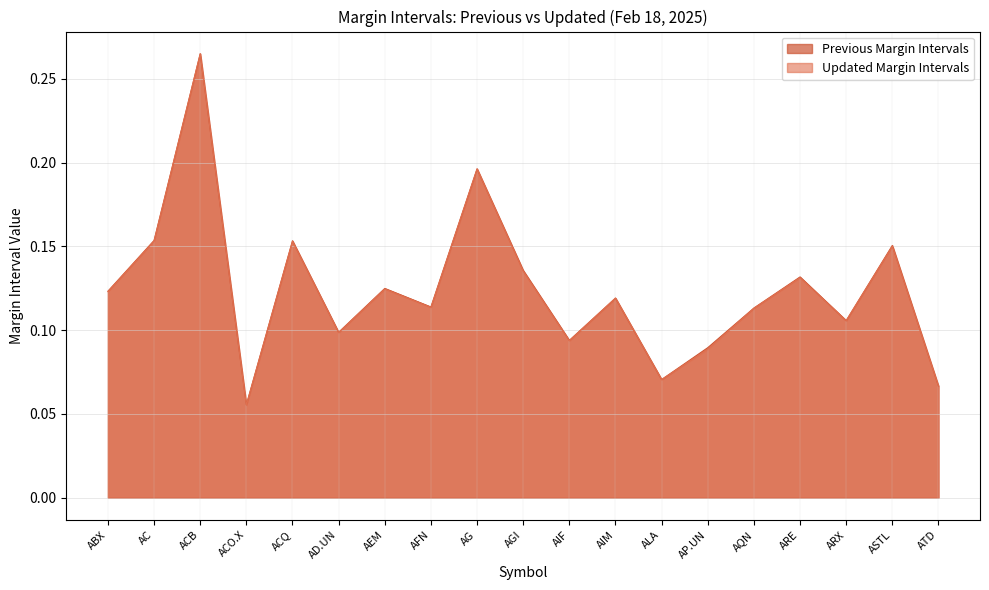

Between AC and AFN, which is larger?

AC